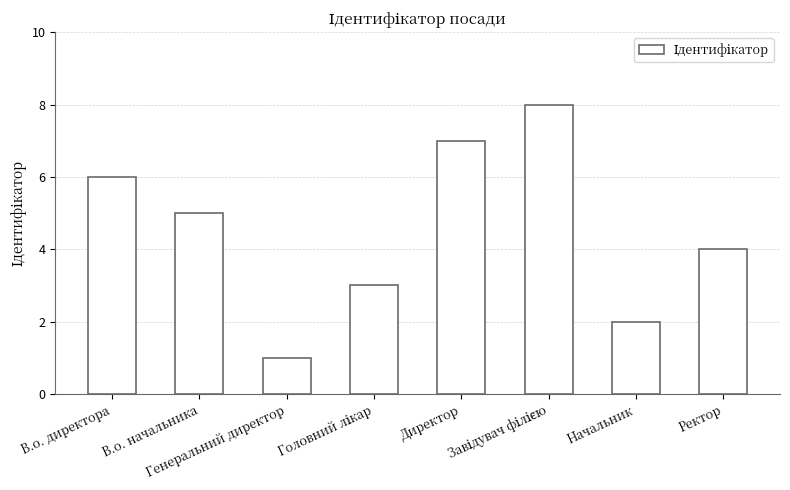

What is the sum of all values?

36